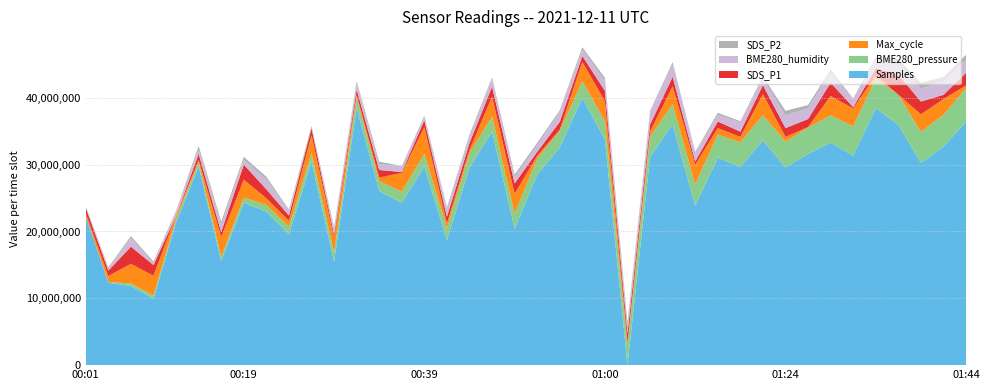

What are all the series names shown in the legend?

SDS_P2, BME280_humidity, SDS_P1, Max_cycle, BME280_pressure, Samples